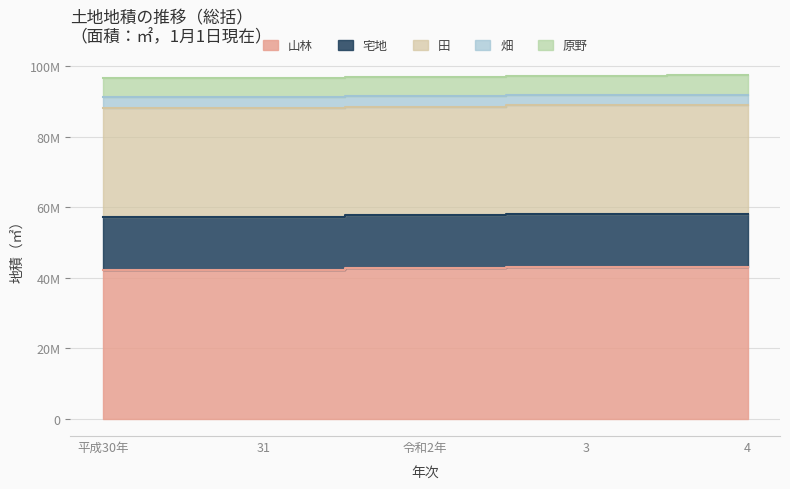

Count the number of categories in the chart.

5